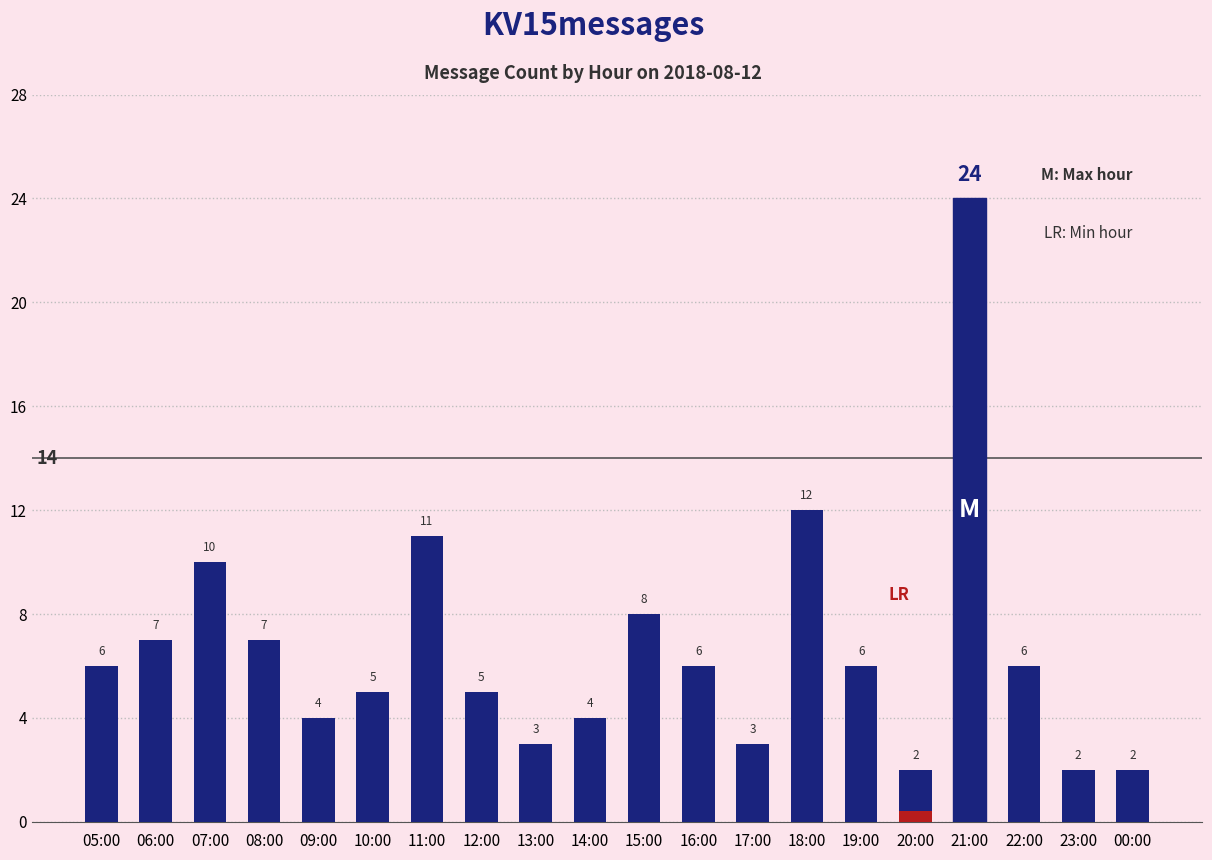

What is the average value?

7